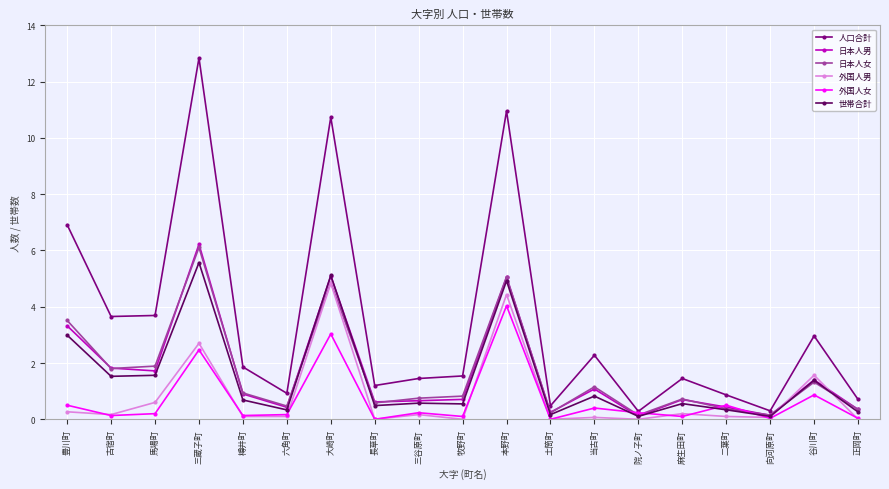

True or false: 世帯合計 has a value of 2.8 at 馬場町.

False